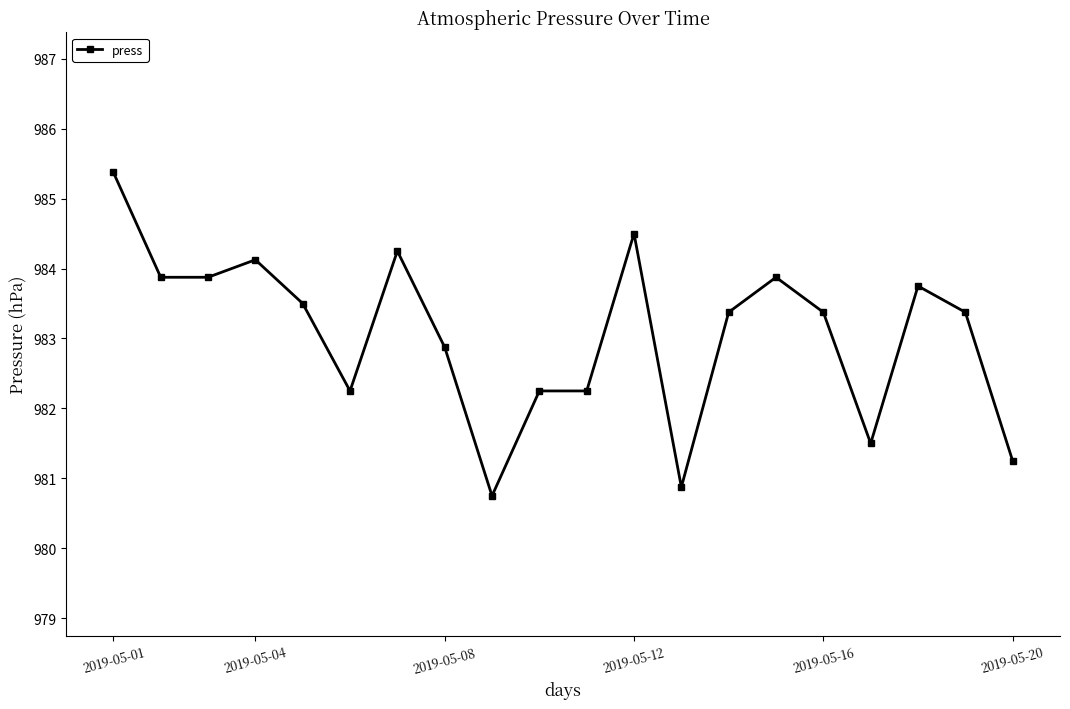

What is the smallest value displayed?

980.8